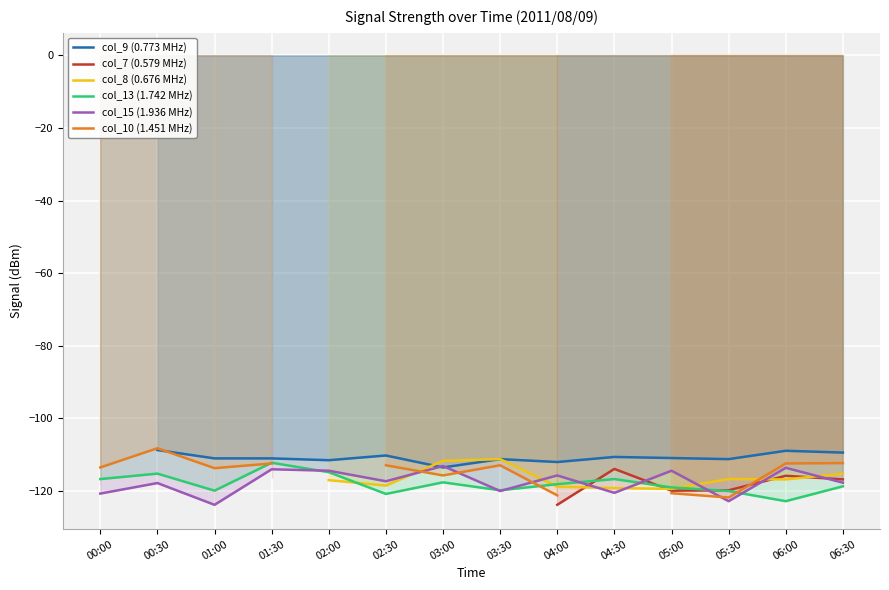

What is the minimum value for col_13 (1.742 MHz)?

-122.9